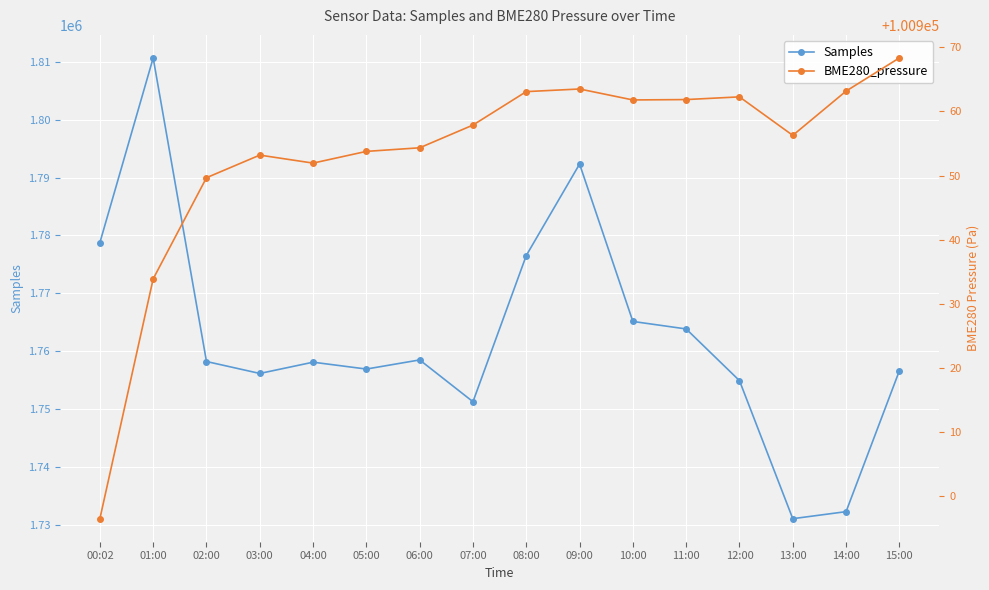

Count the number of categories in the chart.

16